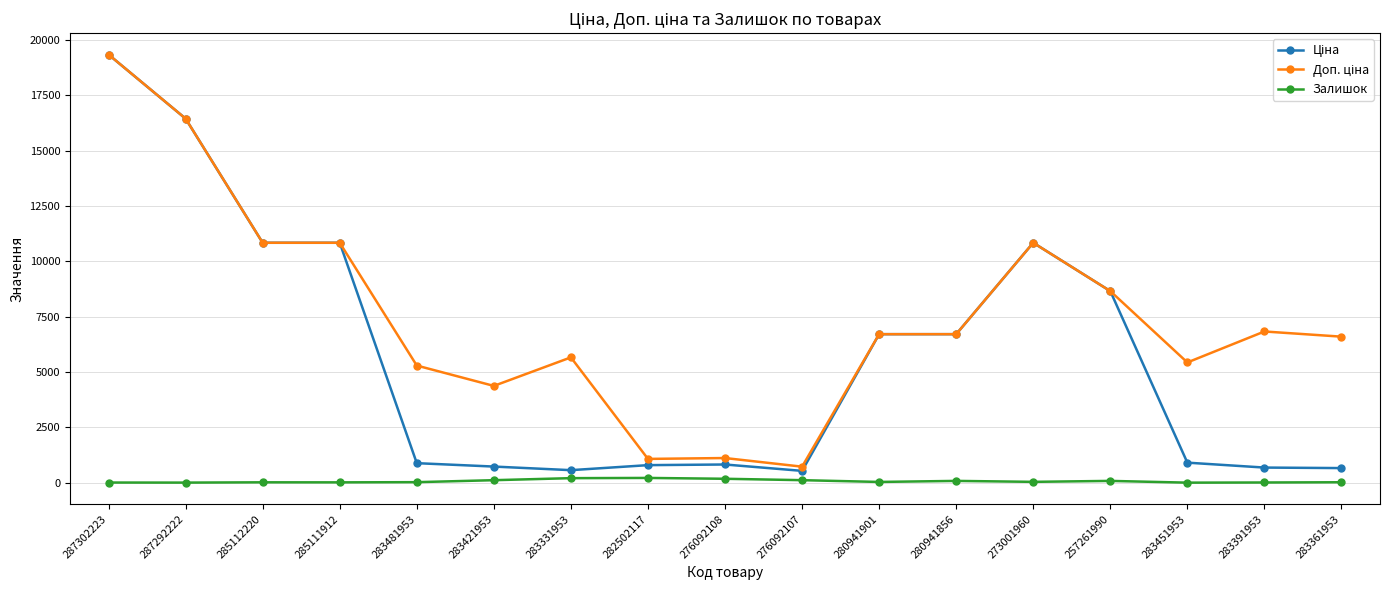

What is the greatest value displayed?

19343.1